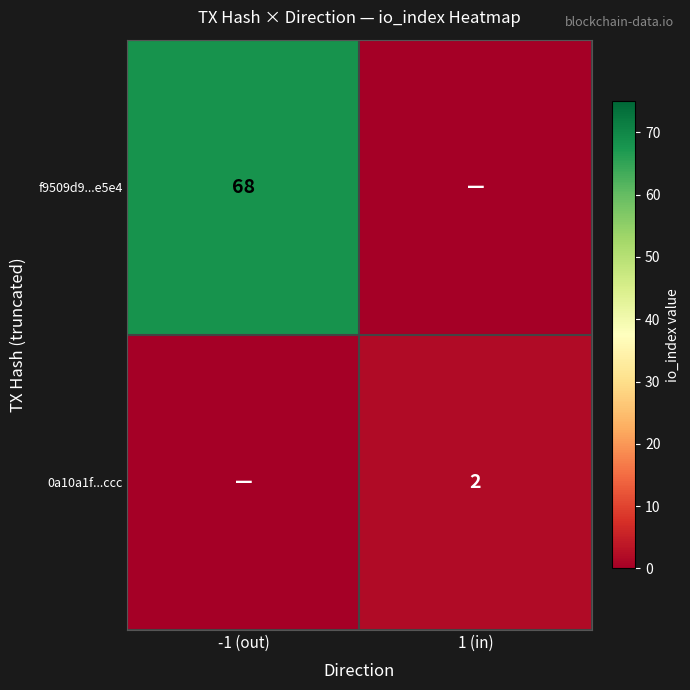

Is the value of 0a10a1f...ccc at 1 (in) greater than the value of f9509d9...e5e4 at -1 (out)?

No